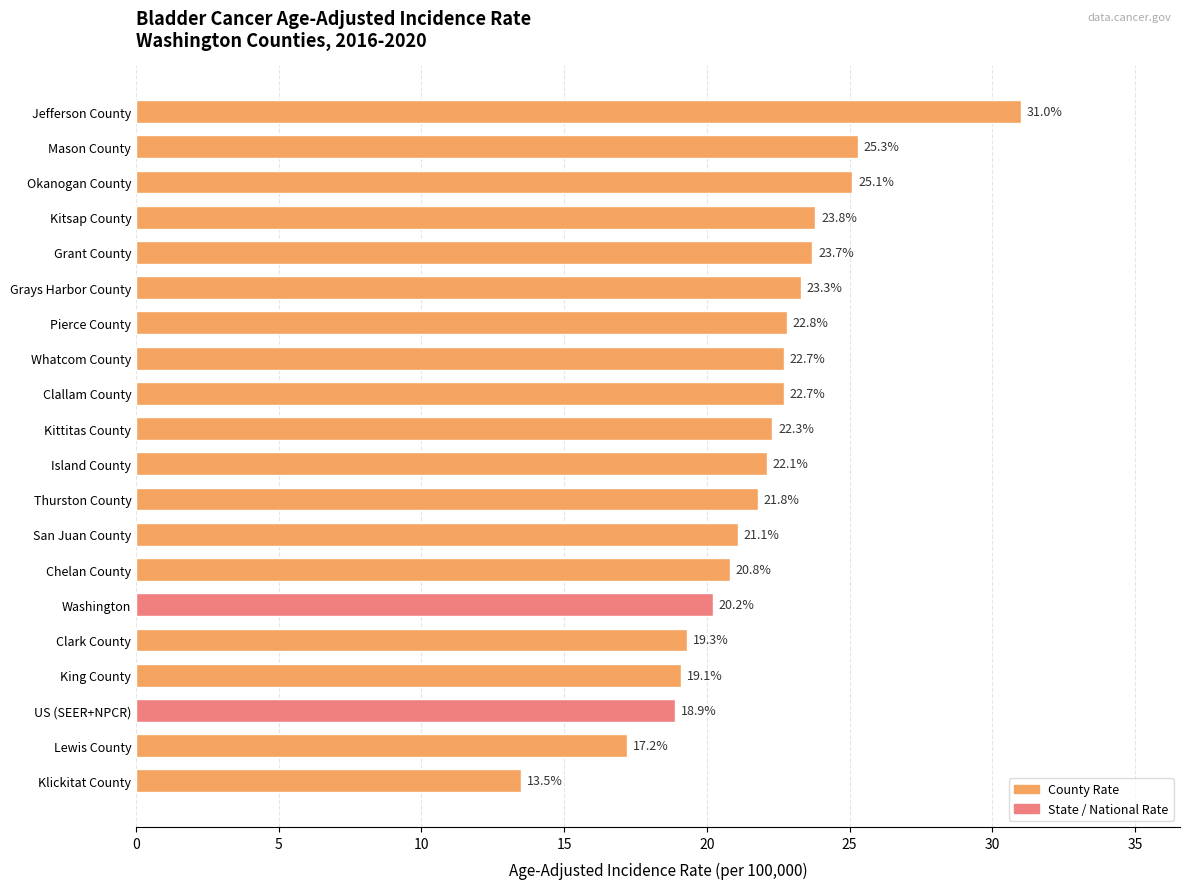

What is the change in value from Thurston County to Pierce County?

+1.0